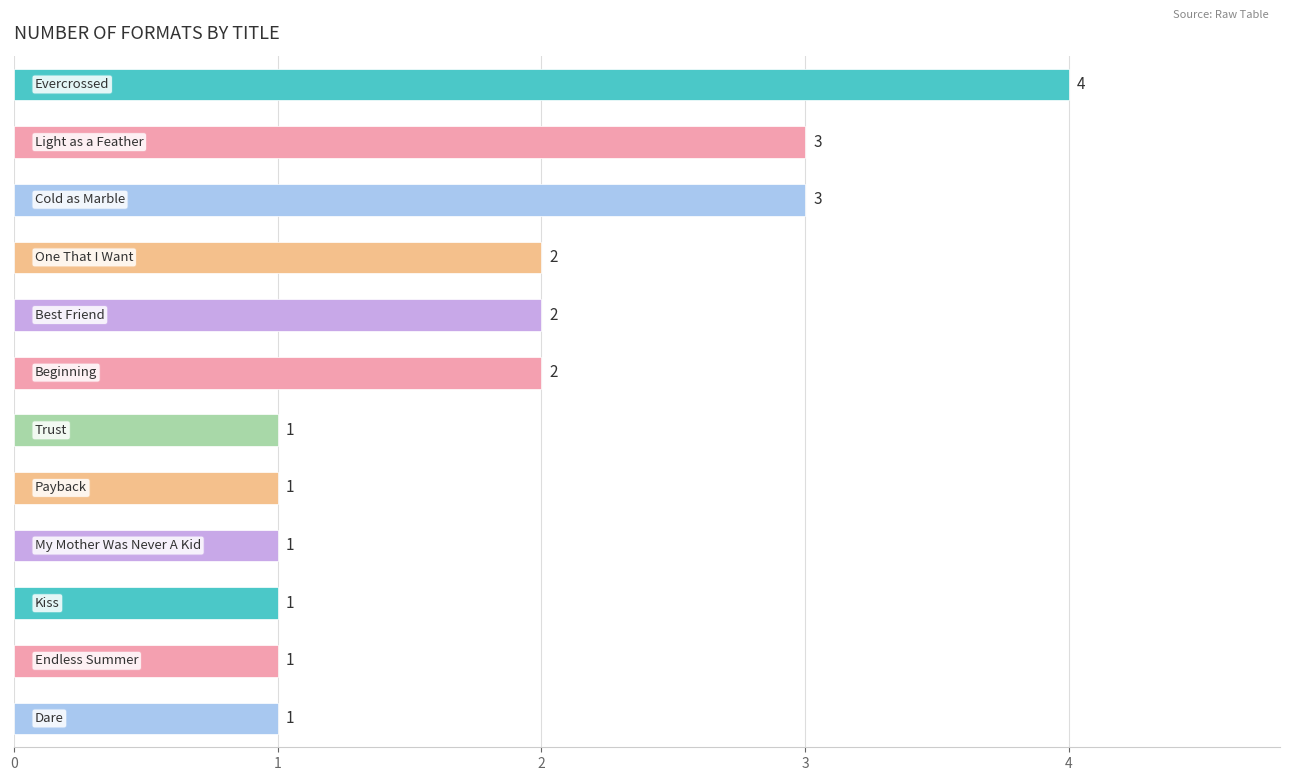

What is the difference between the maximum and second lowest values?

3